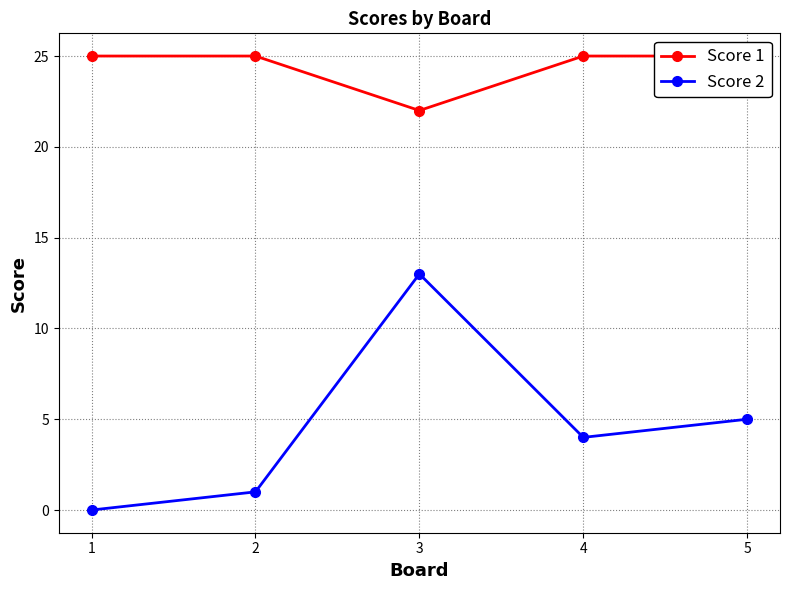

True or false: Score 2 and Score 1 cross at least once.

False